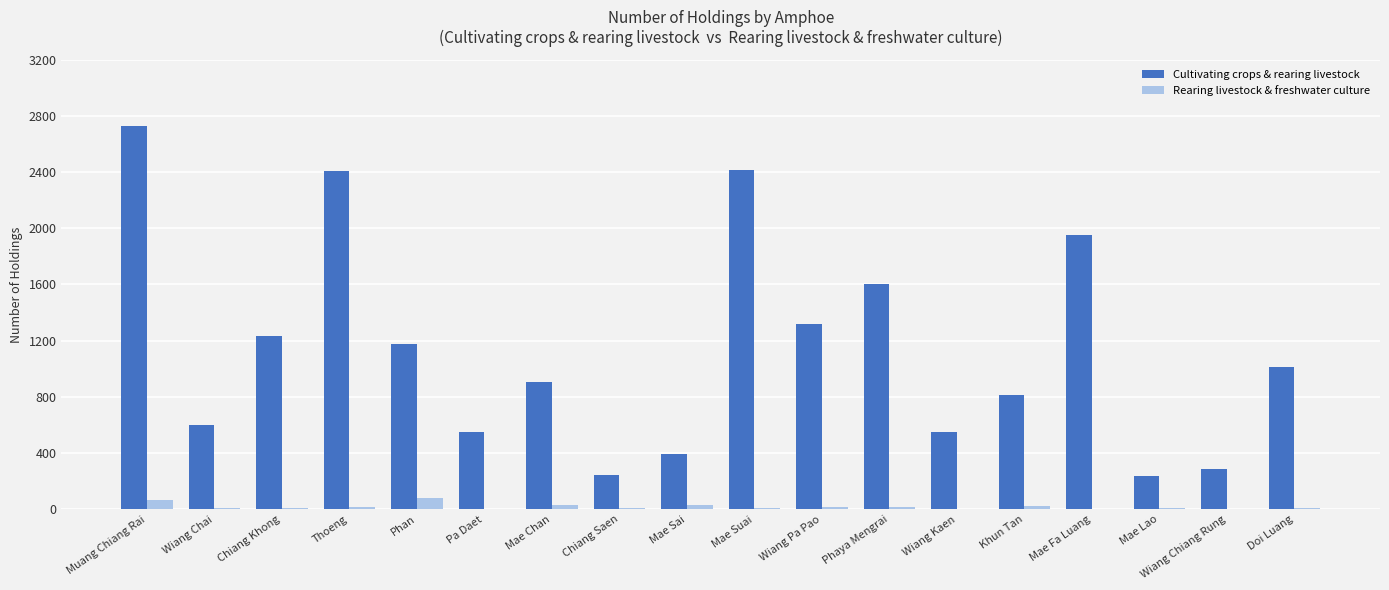

At which category is the sum across all series the highest?

Muang Chiang Rai